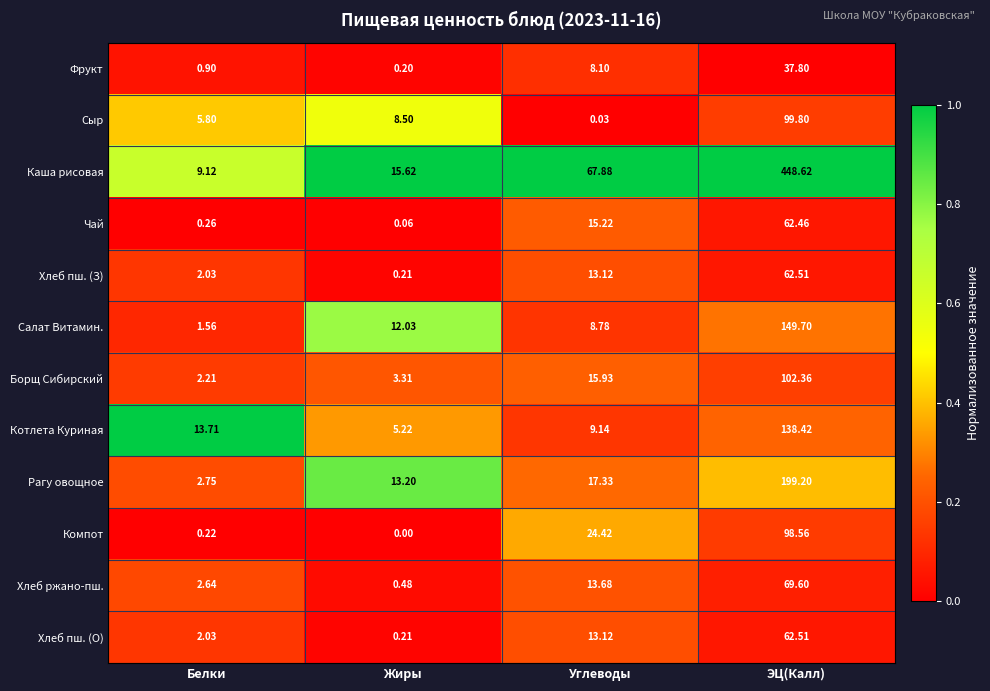

At how many categories does at least one series exceed 0?

4